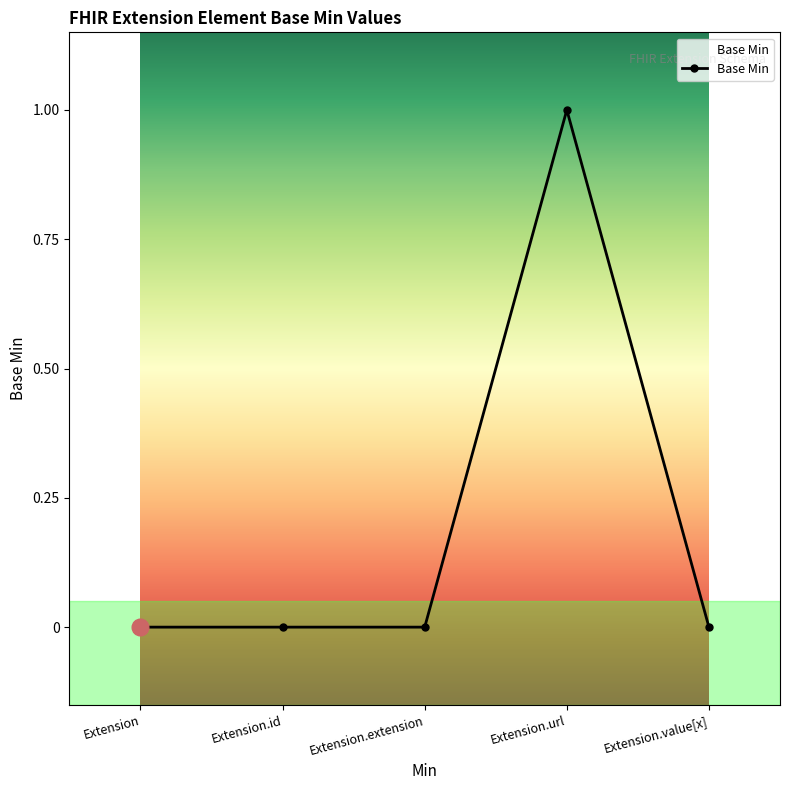

How many lines are shown in the chart?

1